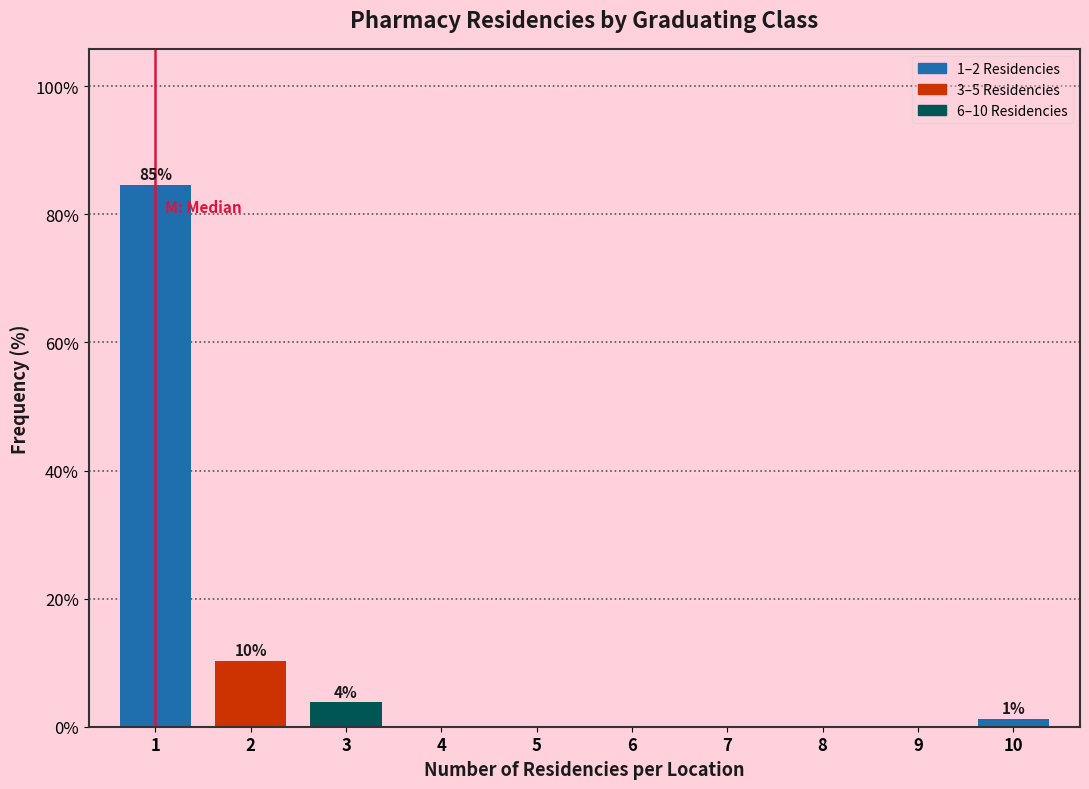

Reading left to right, list all the values displayed in this chart.

1=84.6	2=10.3	3=3.8	4=0.0	5=0.0	6=0.0	7=0.0	8=0.0	9=0.0	10=1.3